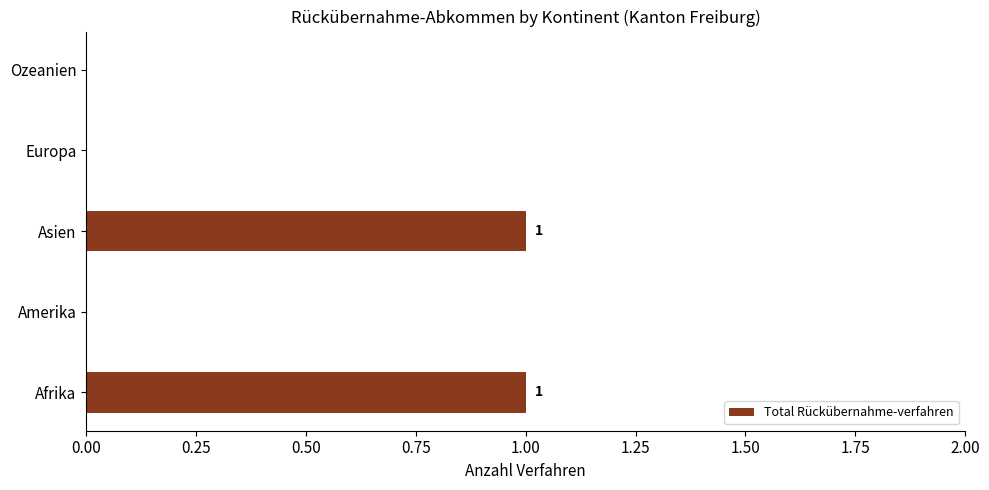

What is the greatest value displayed?

1